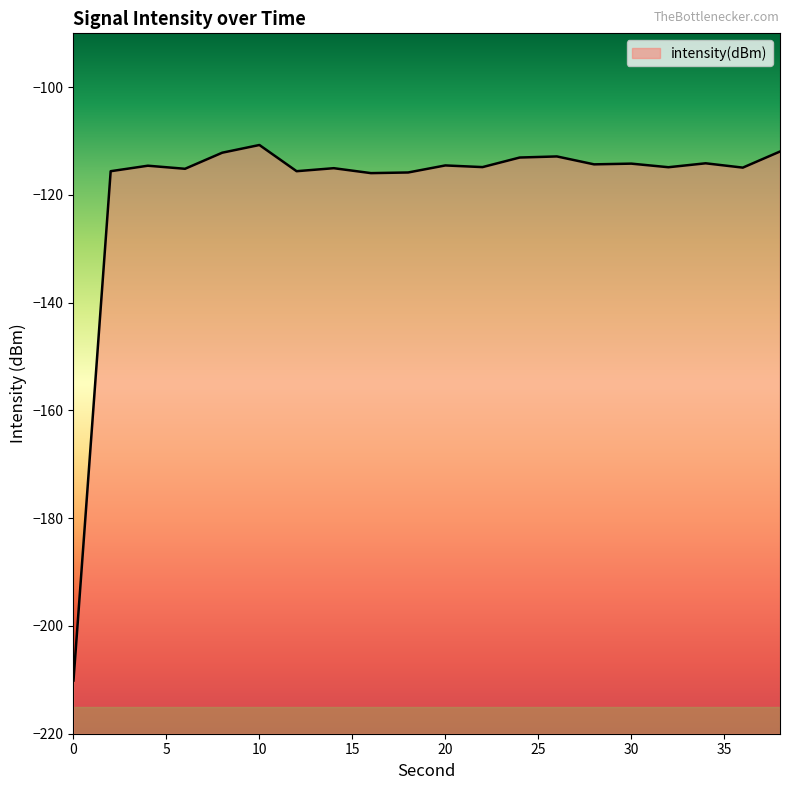

Rank the categories by value from lowest to highest.

0, 16, 18, 2, 12, 6, 14, 36, 32, 22, 4, 20, 28, 30, 34, 24, 26, 8, 38, 10